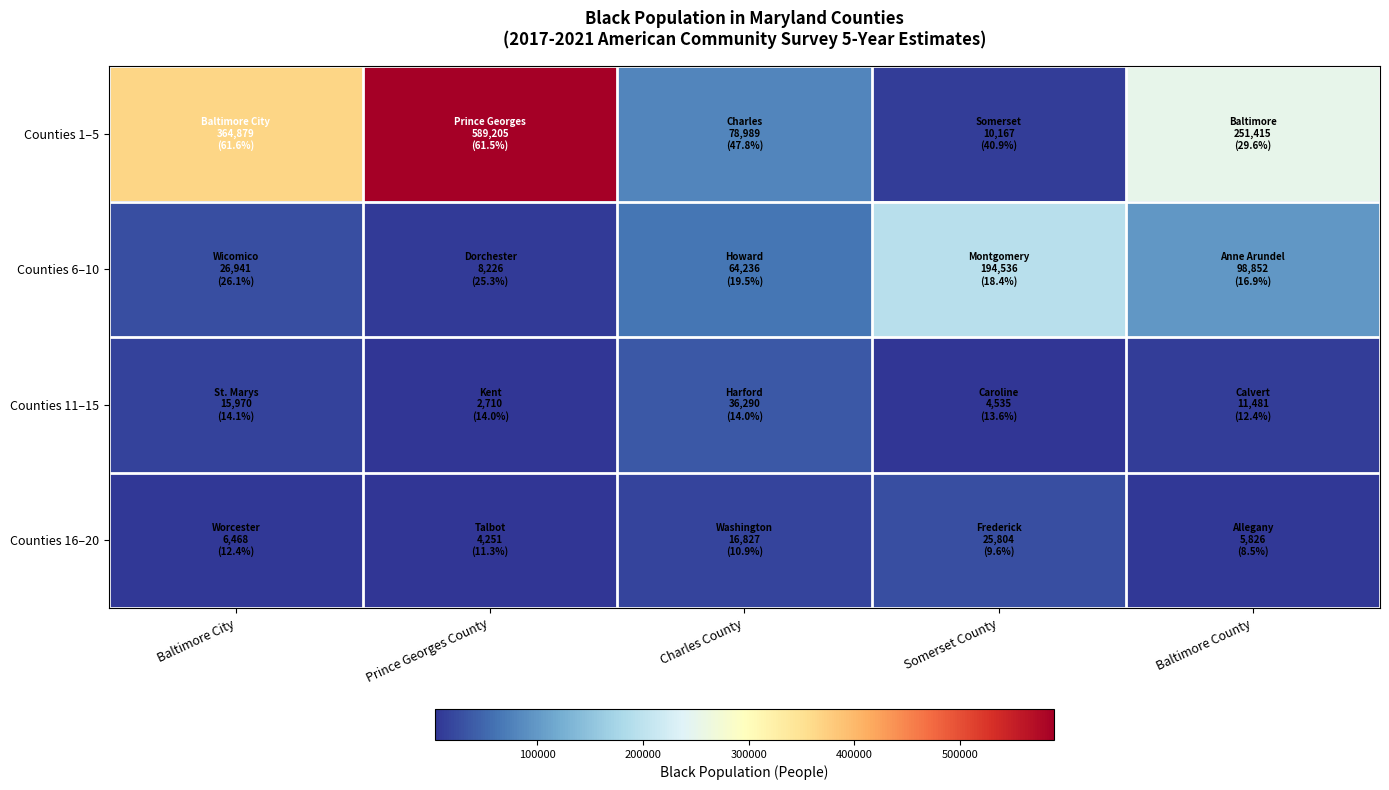

Which series has the largest range (max minus min)?

Counties 1–5